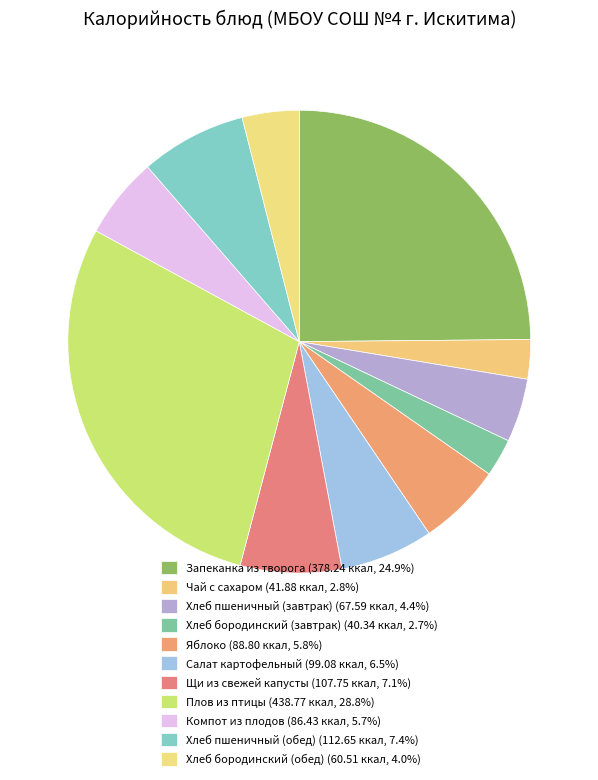

How many segments does this pie chart have?

11